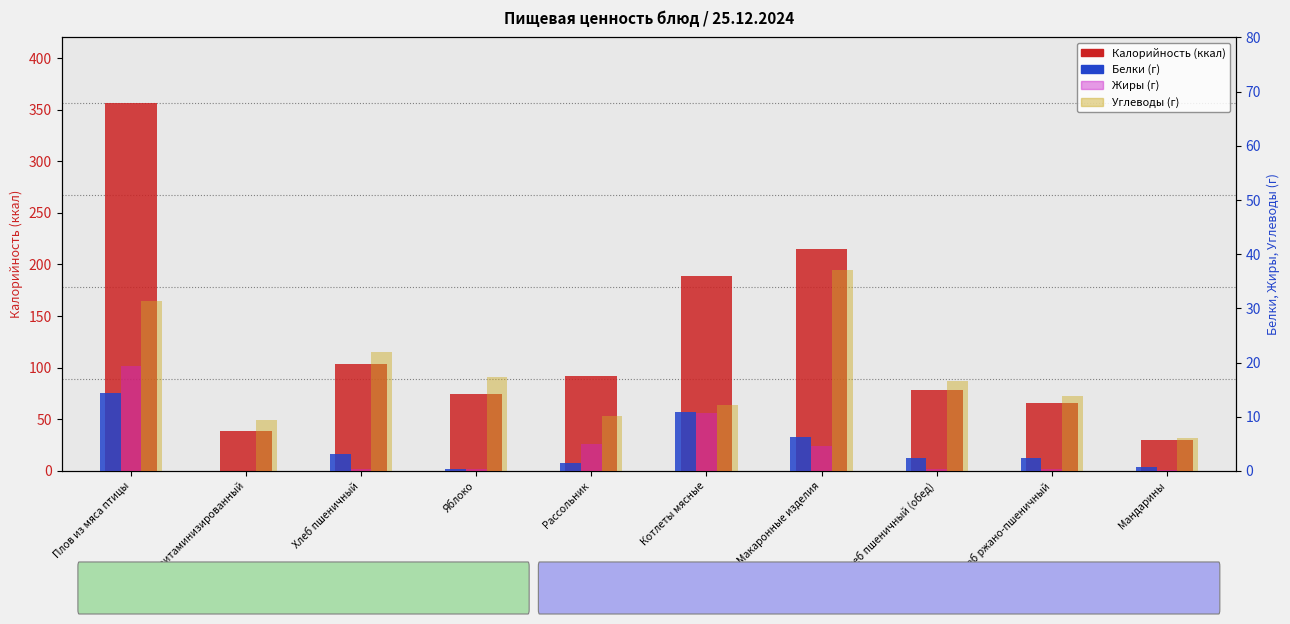

Reading left to right, list all the values displayed in this chart.

Калорийность: 356.6	38.5	104.0	74.8	91.8	188.9	214.5	78.0	66.0	30.4
Белки: 14.3	0.0	3.2	0.4	1.5	10.8	6.3	2.4	2.4	0.6
Жиры: 19.3	0.0	0.4	0.4	5.0	10.8	4.5	0.3	0.3	0.2
Углеводы: 31.4	9.4	22.0	17.3	10.2	12.1	37.1	16.5	13.8	6.0